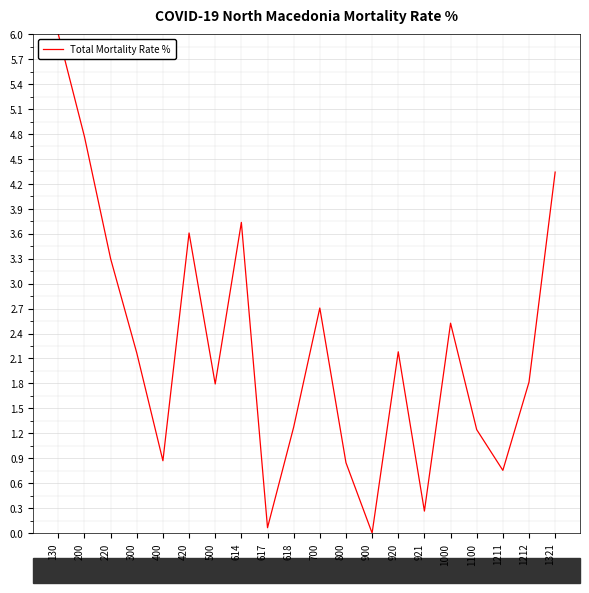

What is the change in value from 300 to 1211?

-1.4